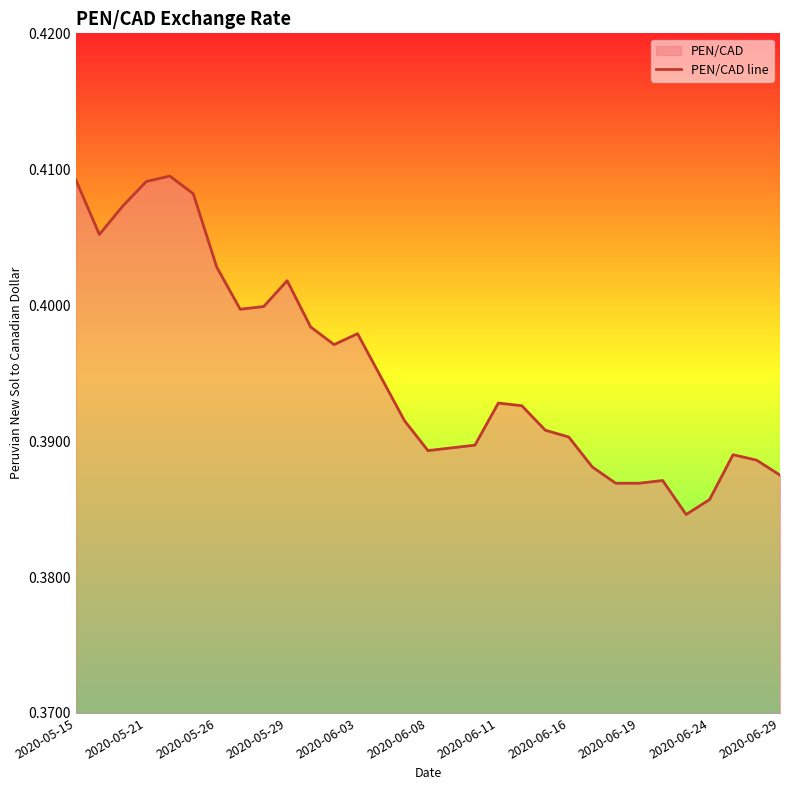

True or false: there are more than 0 points higher than both neighbors.

True